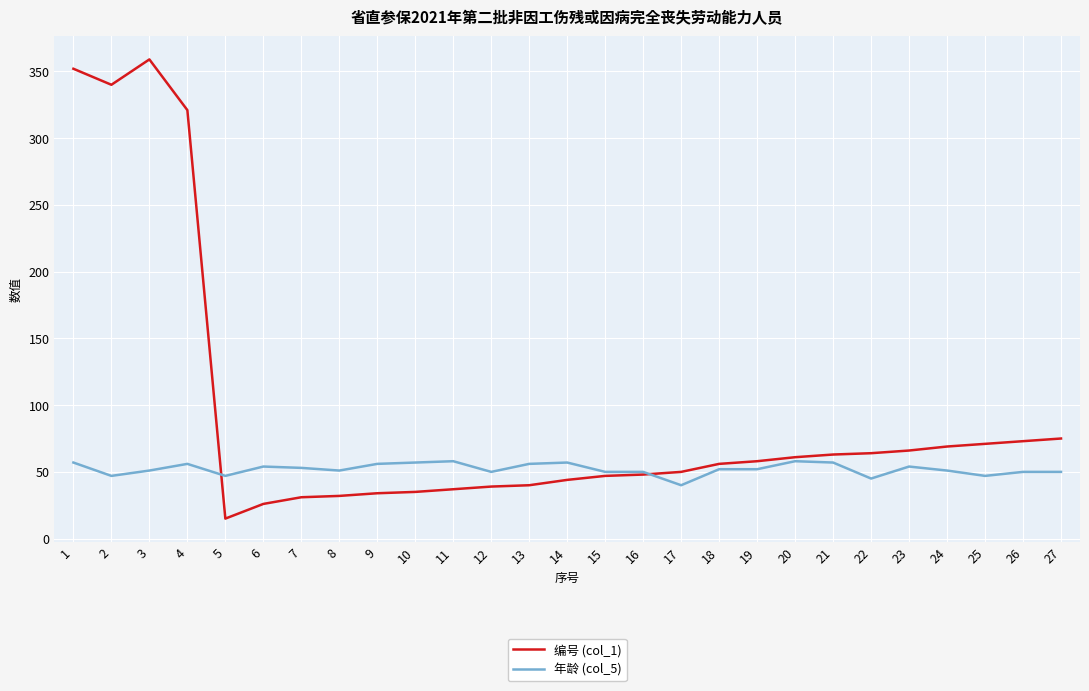

Rank the series at 11 from lowest to highest value.

编号 (col_1), 年龄 (col_5)